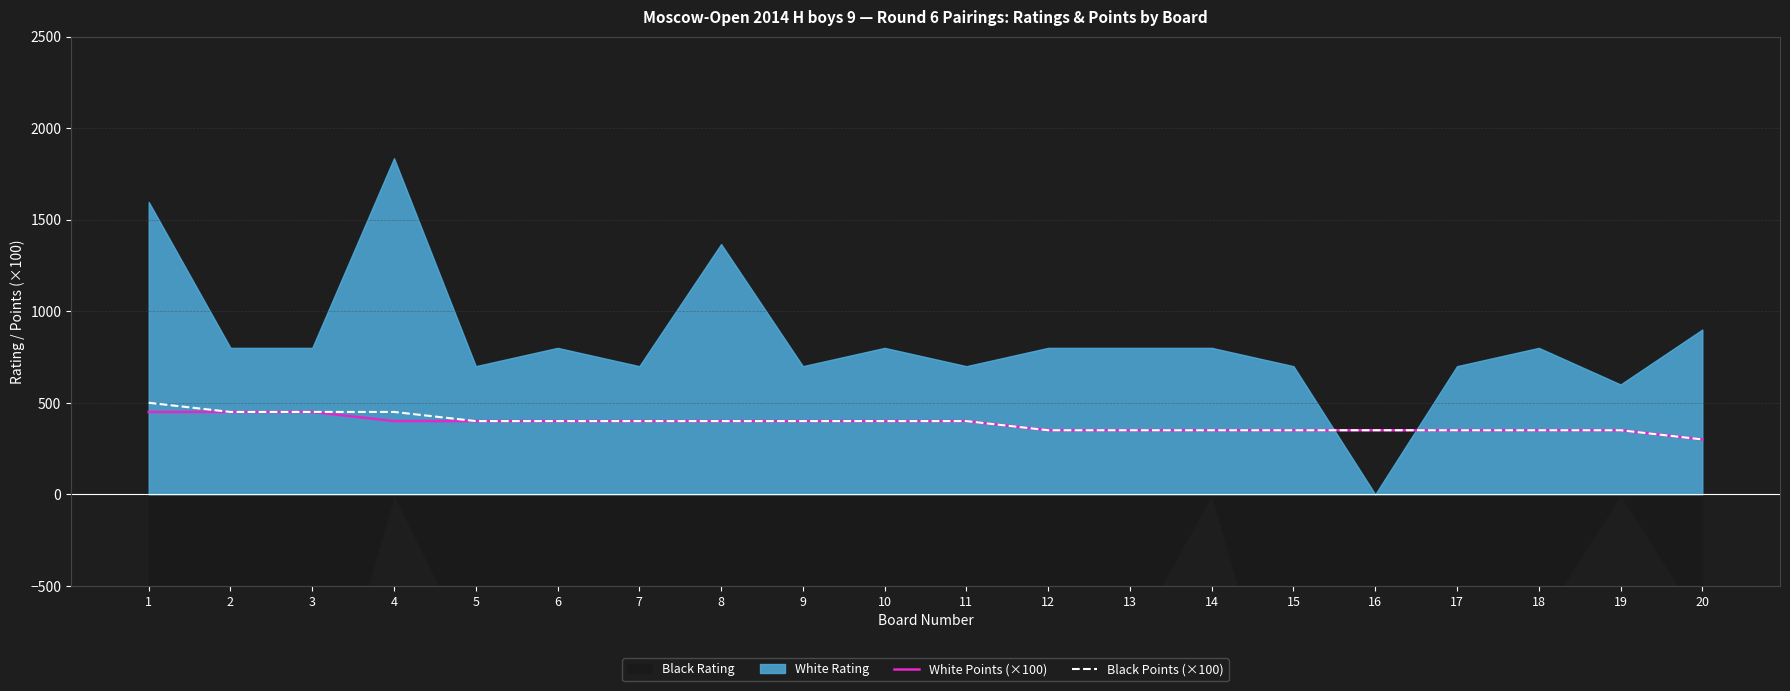

What is the difference between the maximum and minimum values in the Black Points (×100) series?

200